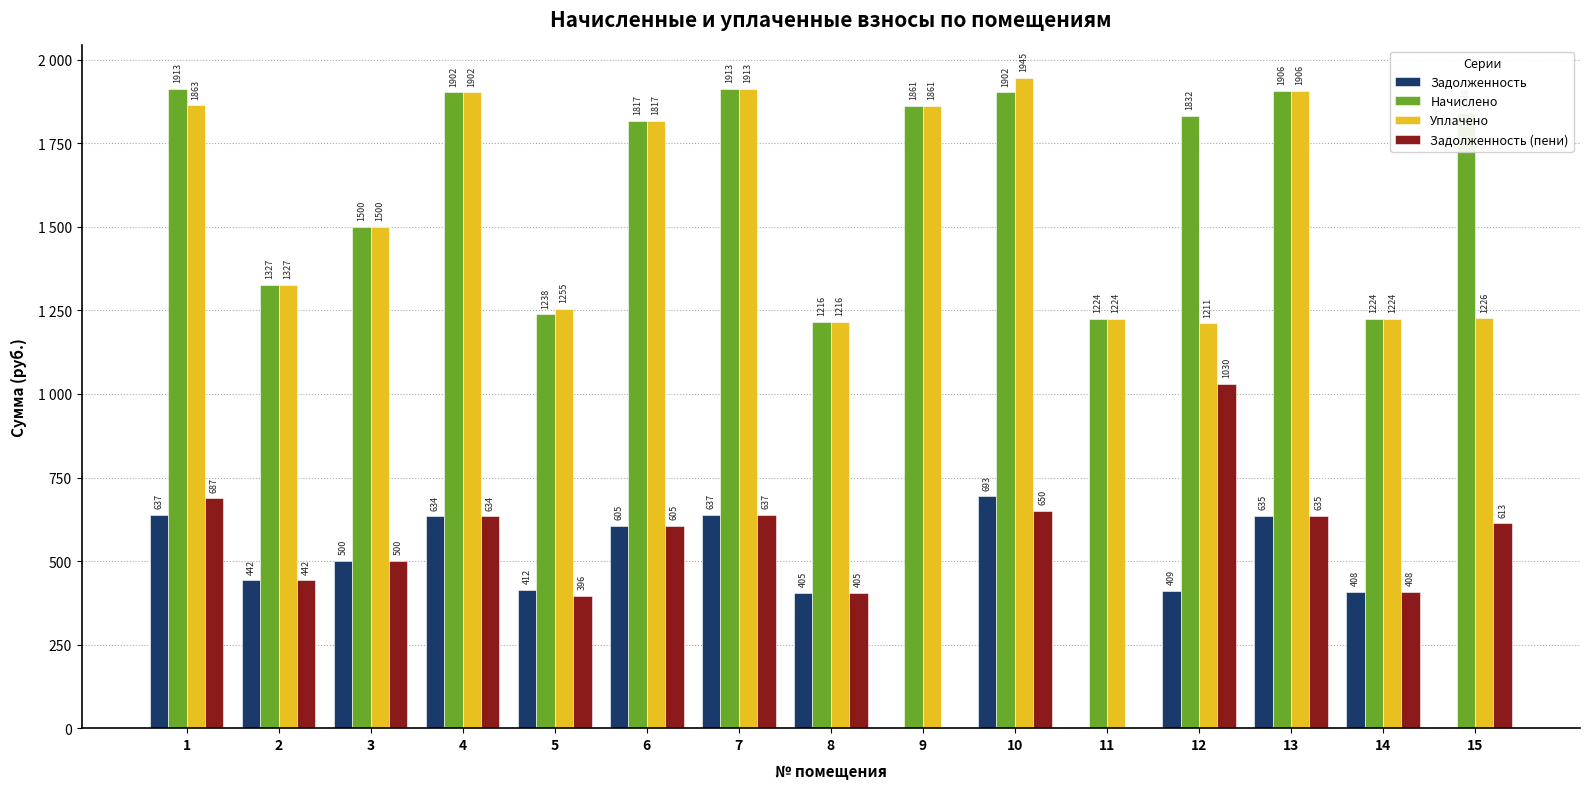

What are all the series names shown in the legend?

Задолженность, Начислено, Уплачено, Задолженность (пени)